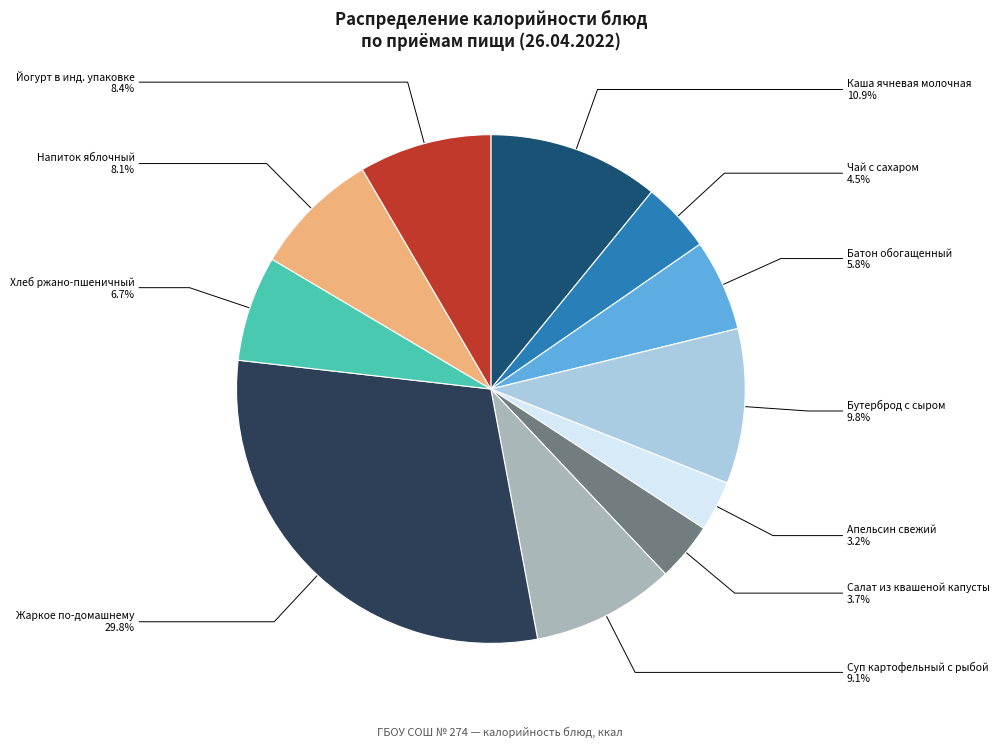

How many segments does this pie chart have?

11